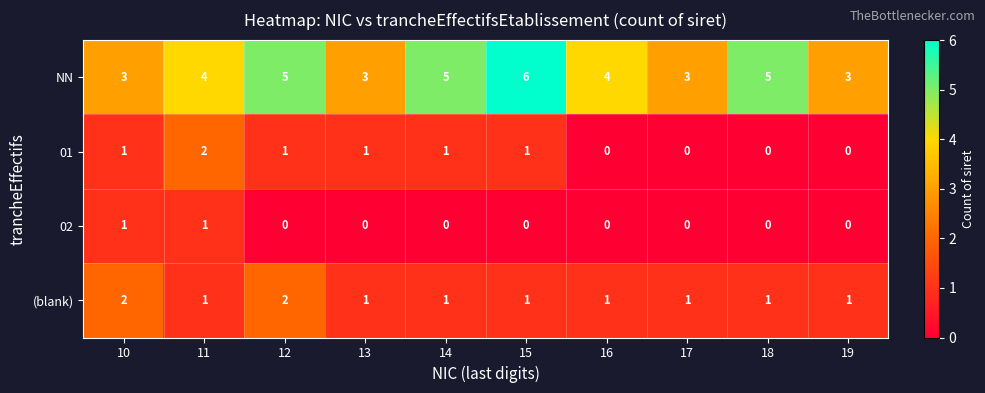

The NN series shows 8 at 18. True or false?

False